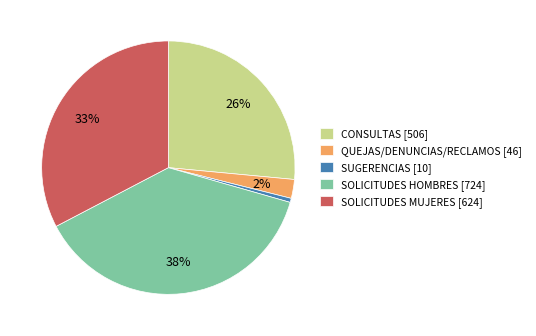

Rank the categories by value from highest to lowest.

SOLICITUDES HOMBRES, SOLICITUDES MUJERES, CONSULTAS, QUEJAS/DENUNCIAS/RECLAMOS, SUGERENCIAS